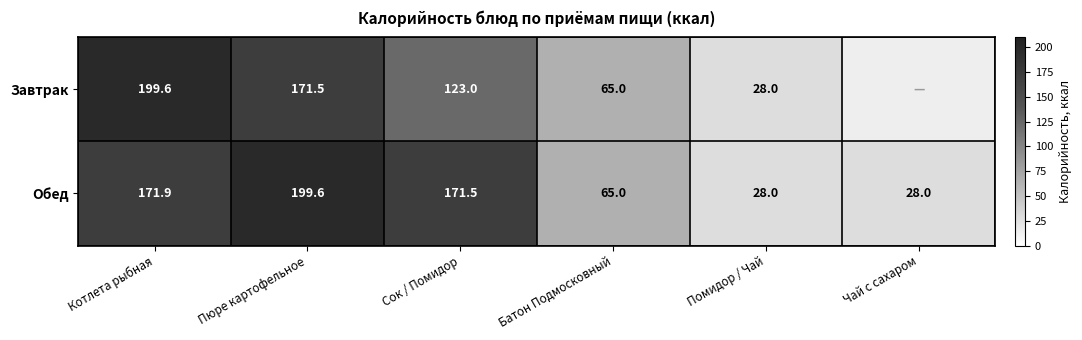

Which label corresponds to the smallest value in the chart?

Чай с сахаром